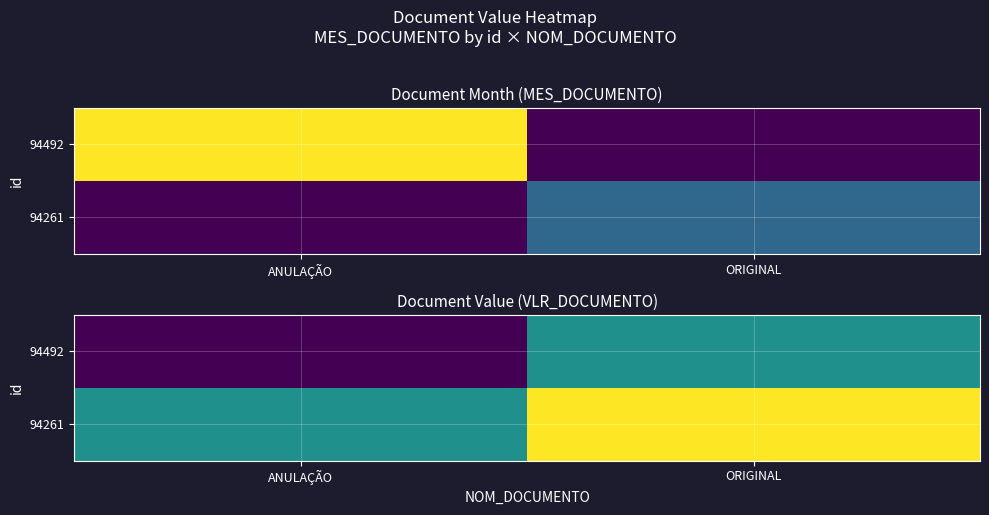

What is the difference between the 94261 values at ORIGINAL and ANULAÇÃO?

86.3